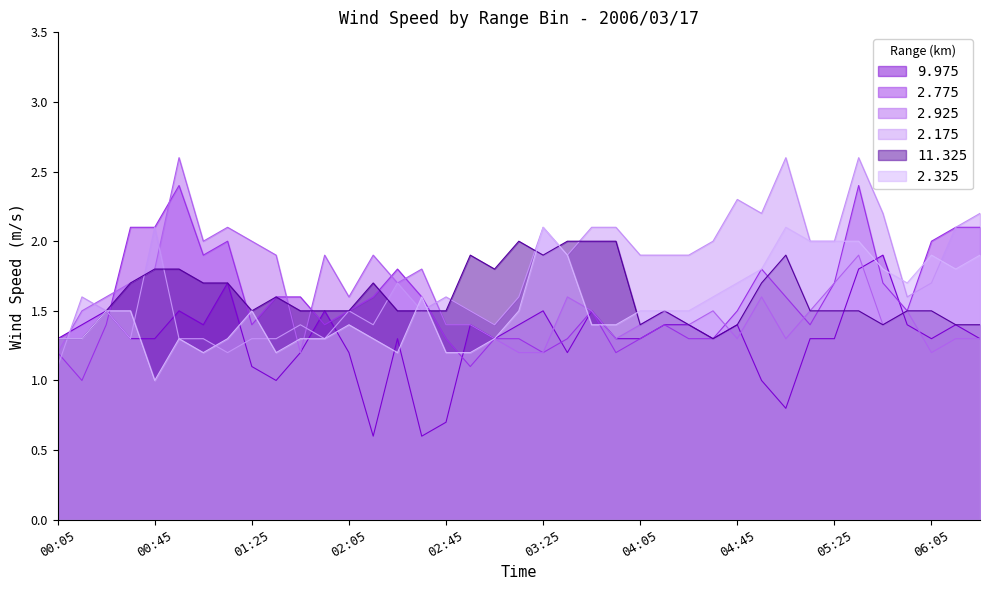

What is the sum of the 11.325 values at 01:25 and 06:15?

2.9